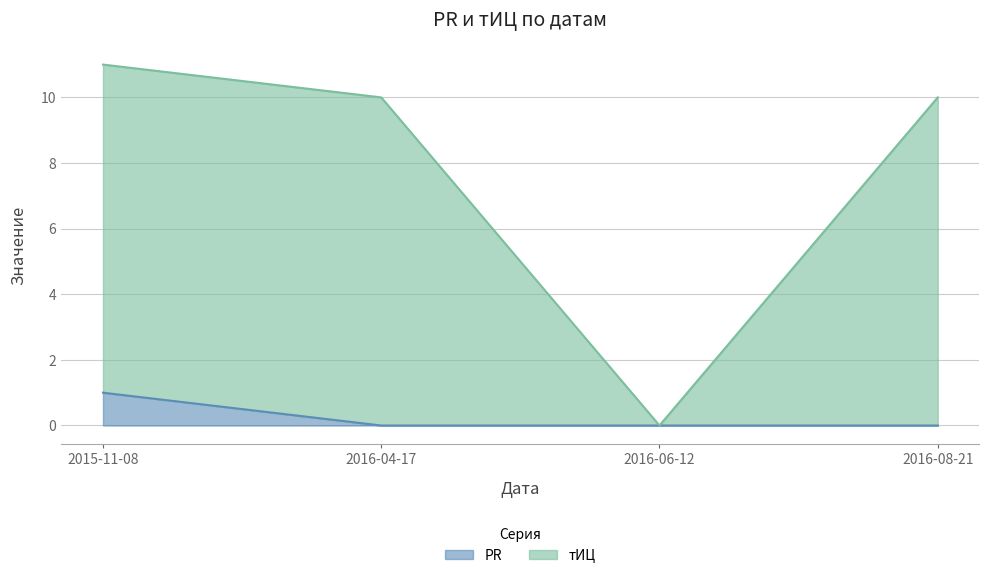

What is the label of the 2nd point from the right?

2016-06-12